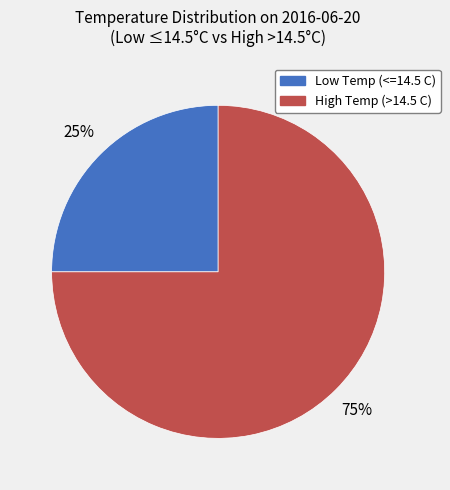

Is there a majority slice in this chart?

Yes